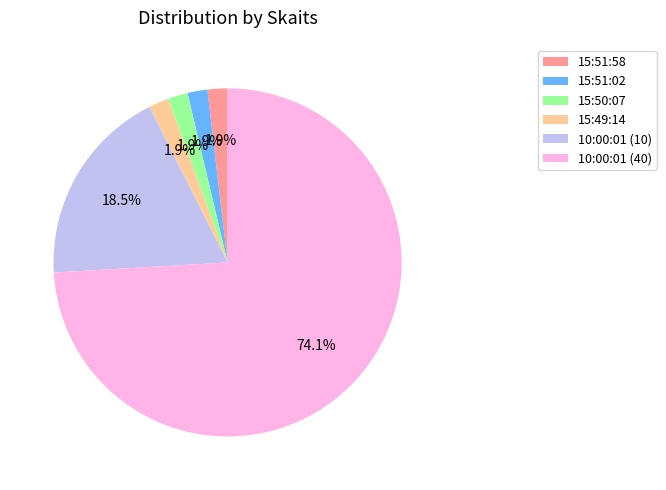

Which has a higher value, 15:51:58 or 10:00:01 (40)?

10:00:01 (40)